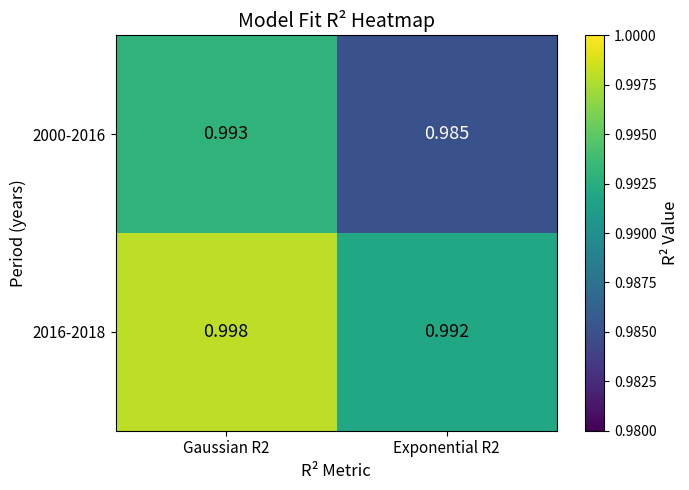

Is the value of 2016-2018 at Exponential R2 greater than the value of 2000-2016 at Exponential R2?

Yes